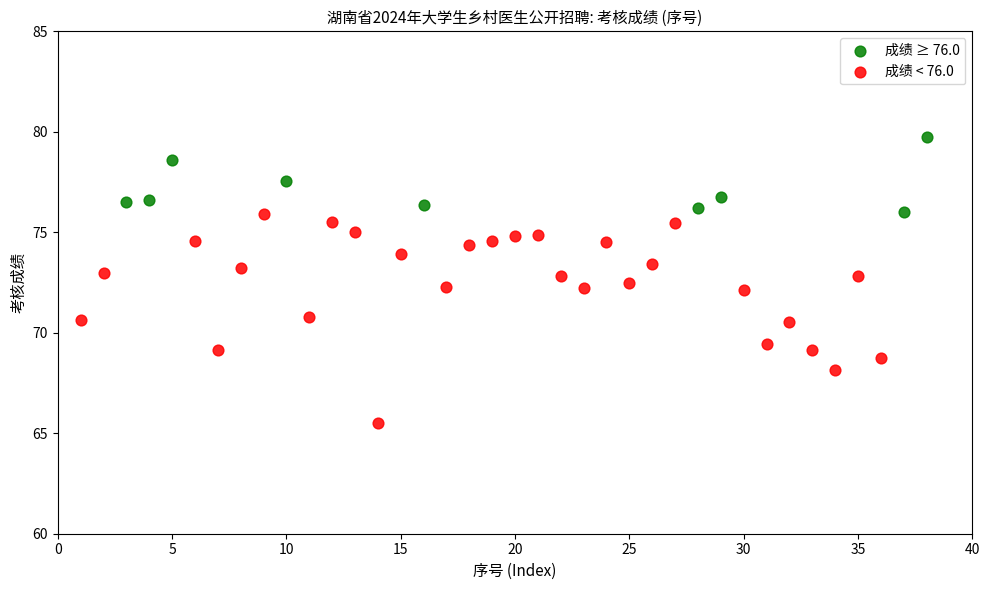

Which series contains the highest Y value?

成绩 ≥ 76.0